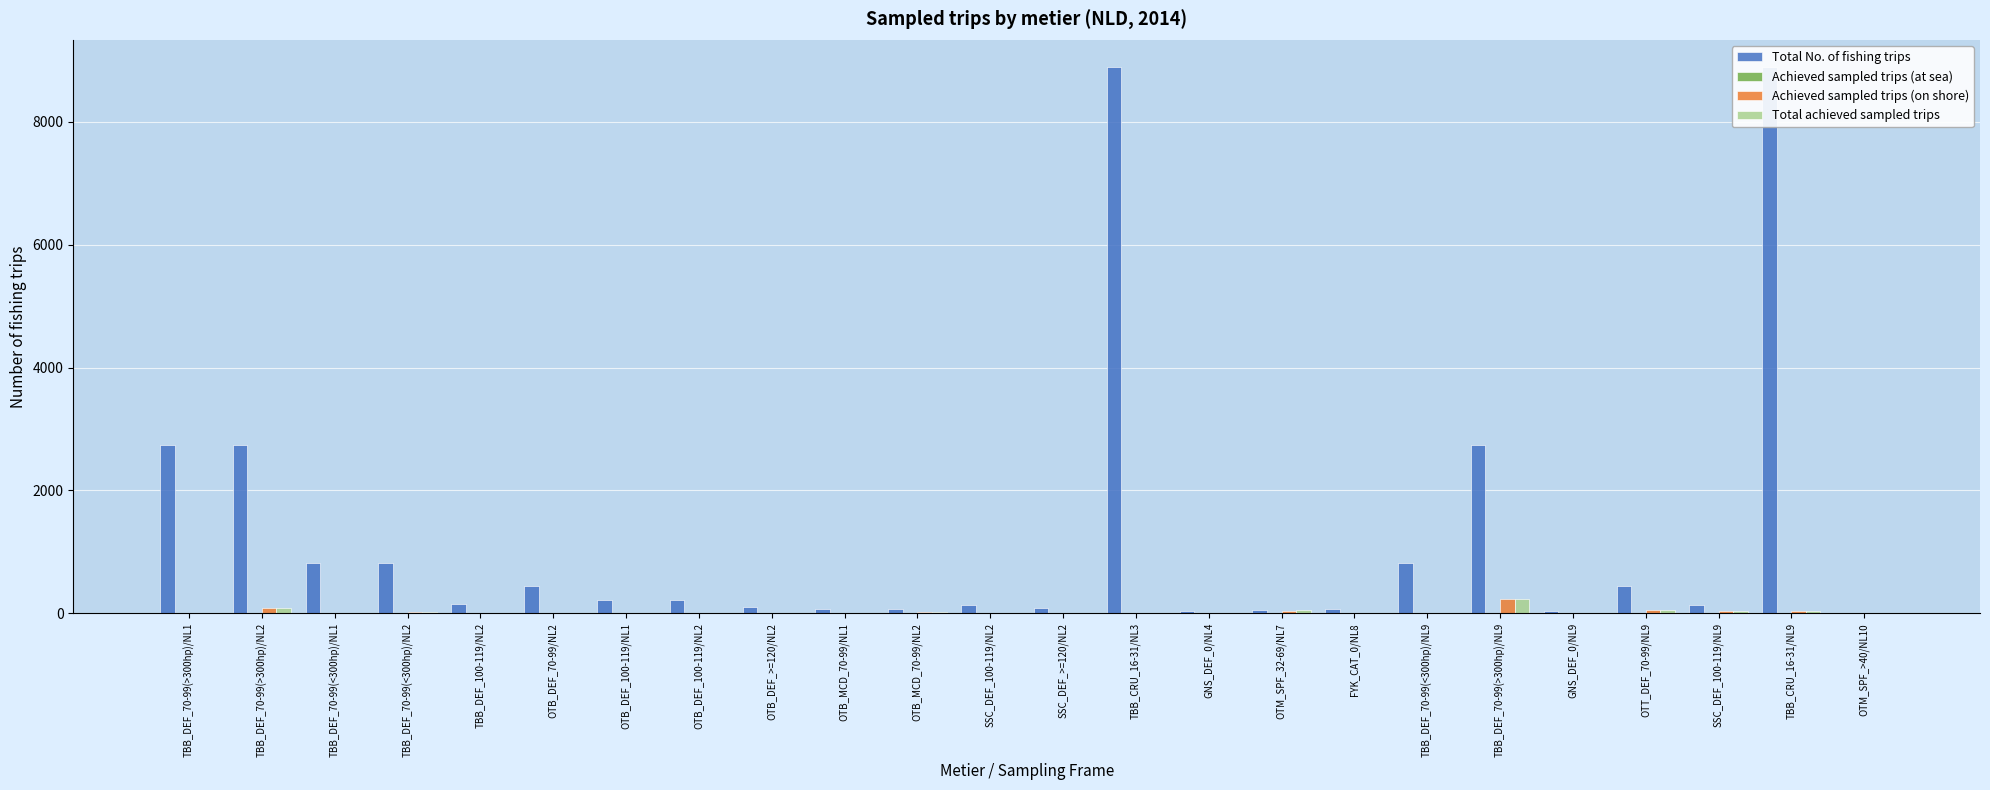

Which series changed the most between OTT_DEF_70-99/NL9 and OTM_SPF_>40/NL10?

Total No. of fishing trips